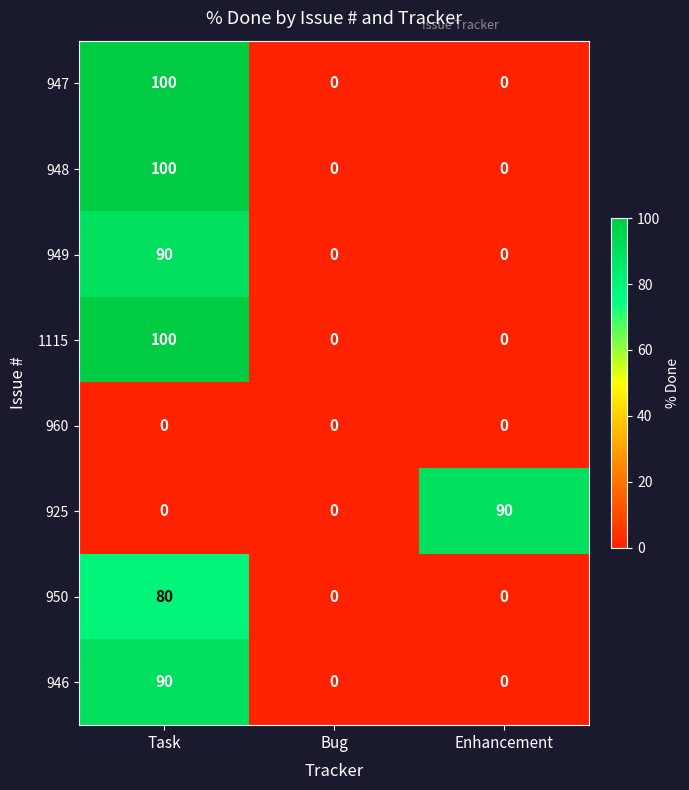

What is the maximum value for 949?

90